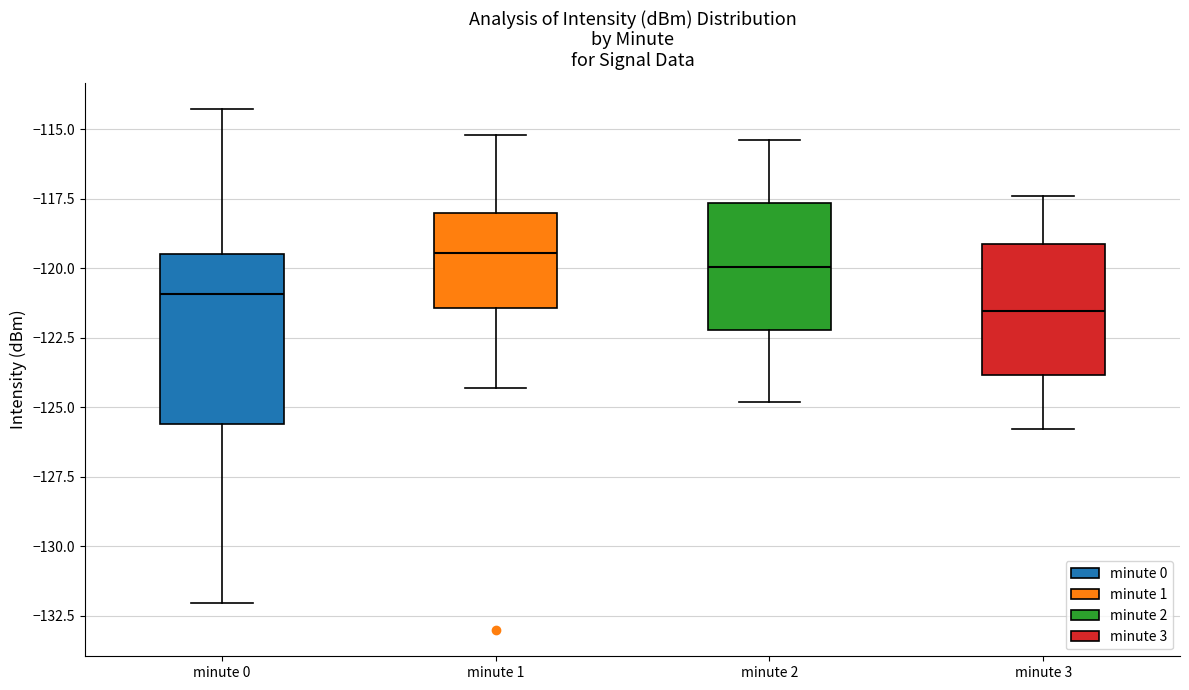

Reading left to right, transcribe this box plot: for each box, give where its median line is, the range the box spans, and where its two whiskers end, as read against the y-axis. The values are not printed on the chart, so give them approximately, as read against the axis.

minute 0: median -121.0, box -125.5 to -119.5, whiskers -132.0 to -114.5
minute 1: median -119.5, box -121.5 to -118.0, whiskers -124.5 to -115.0
minute 2: median -120.0, box -122.0 to -117.5, whiskers -125.0 to -115.5
minute 3: median -121.5, box -124.0 to -119.0, whiskers -126.0 to -117.5